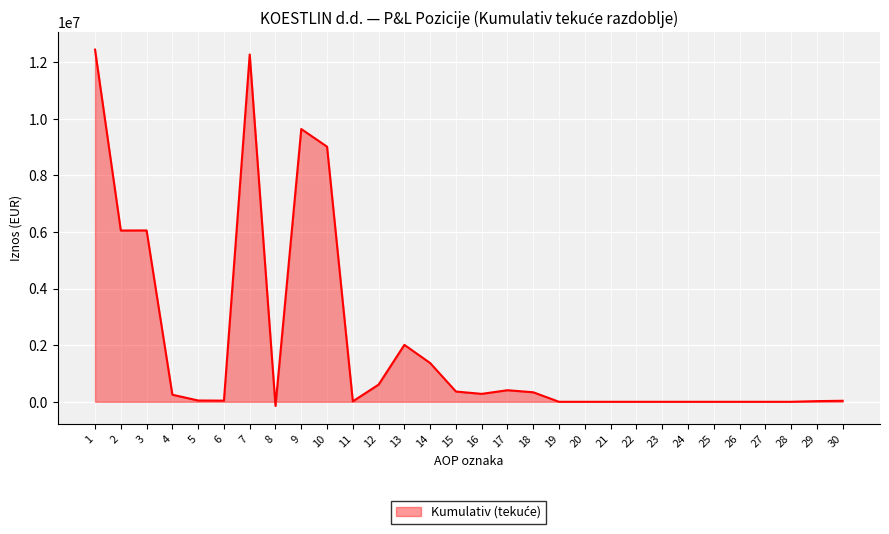

Which has a higher value, 30 or 10?

10